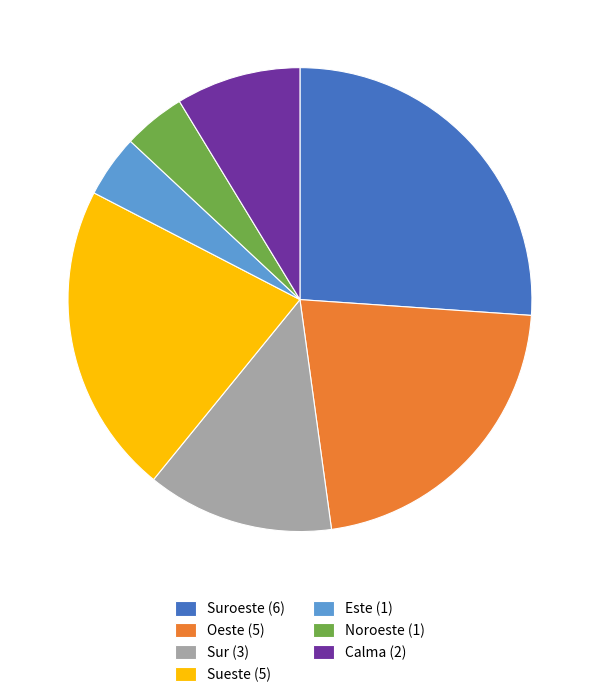

Between Sur (3) and Sueste (5), which is larger?

Sueste (5)